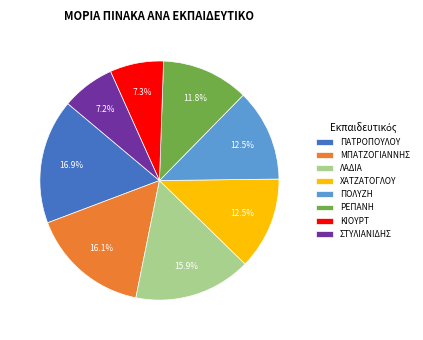

Count the number of slices in the pie.

8